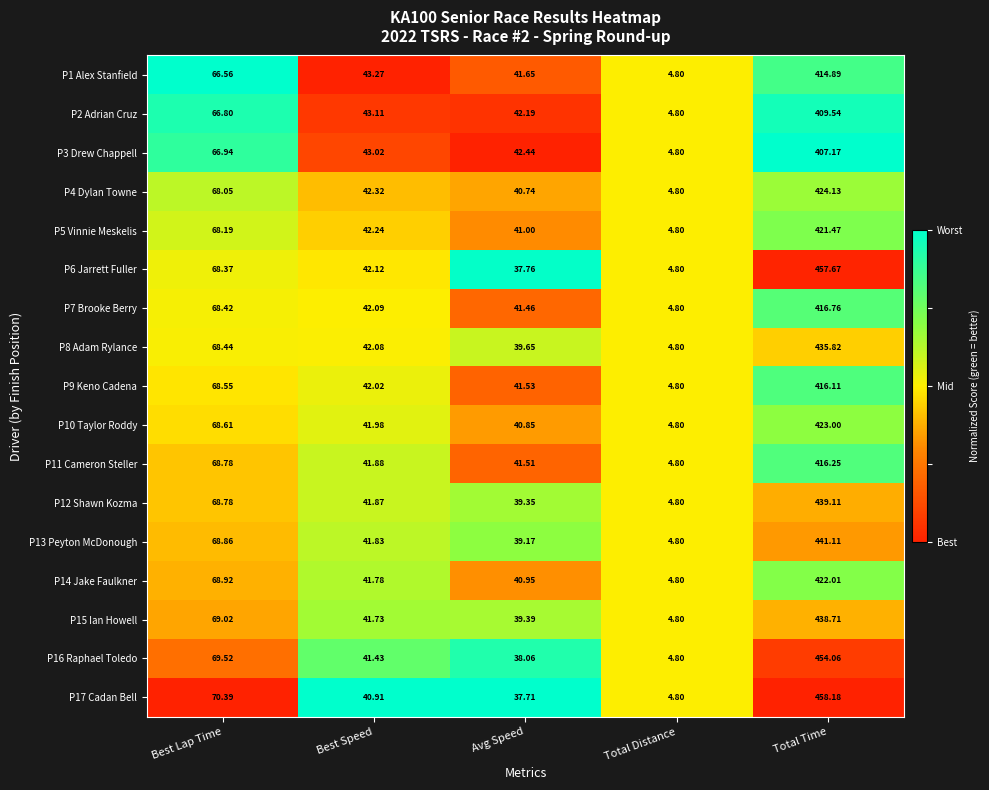

Where does the P2 Adrian Cruz series first go above 43?

Best Lap Time